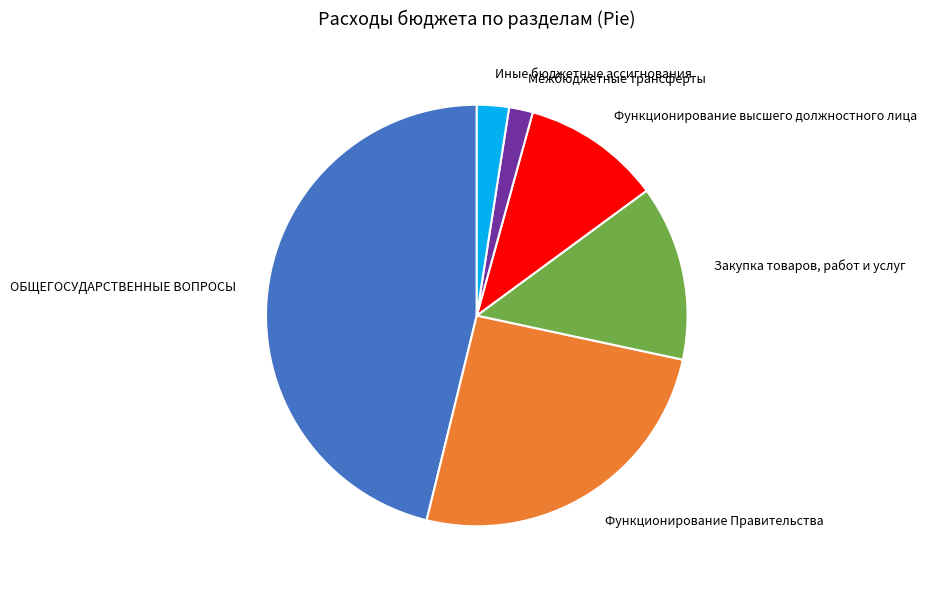

Is it true that Закупка товаров, работ и услуг is 13% of the pie?

True